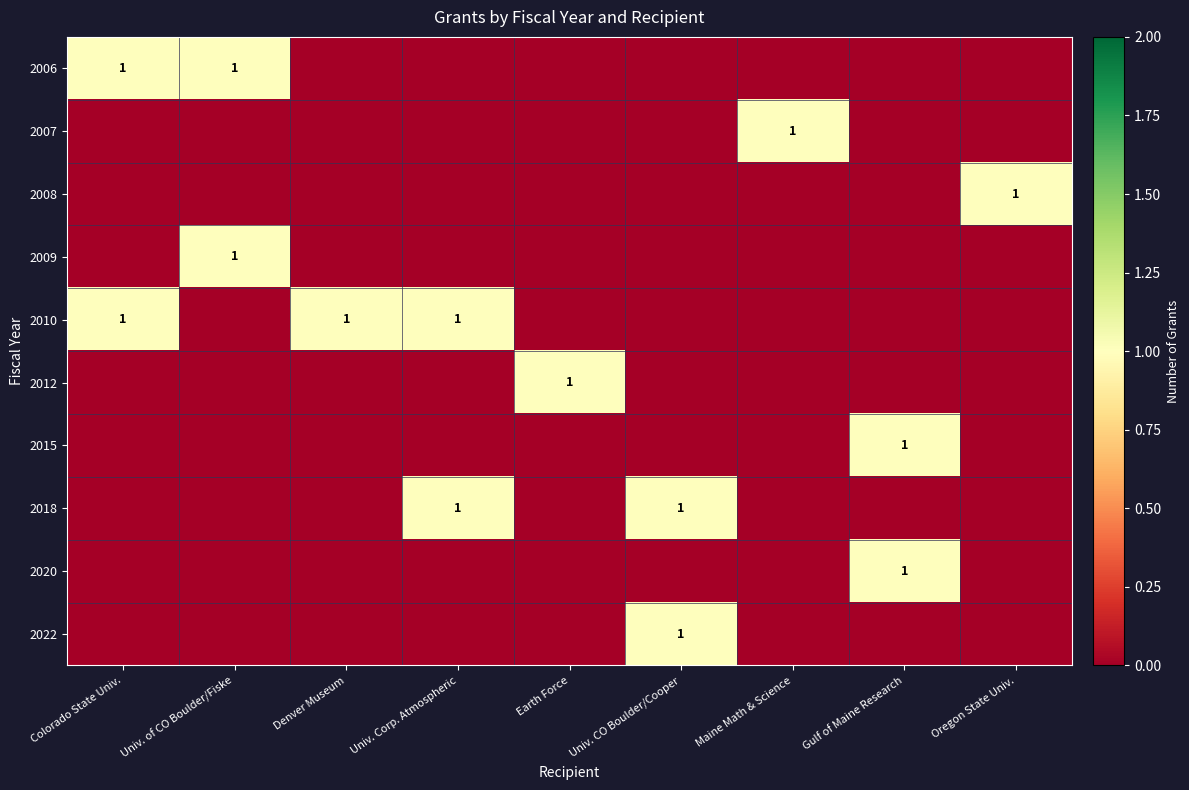

True or false: 2006 has a value of 1 at Colorado State Univ..

True